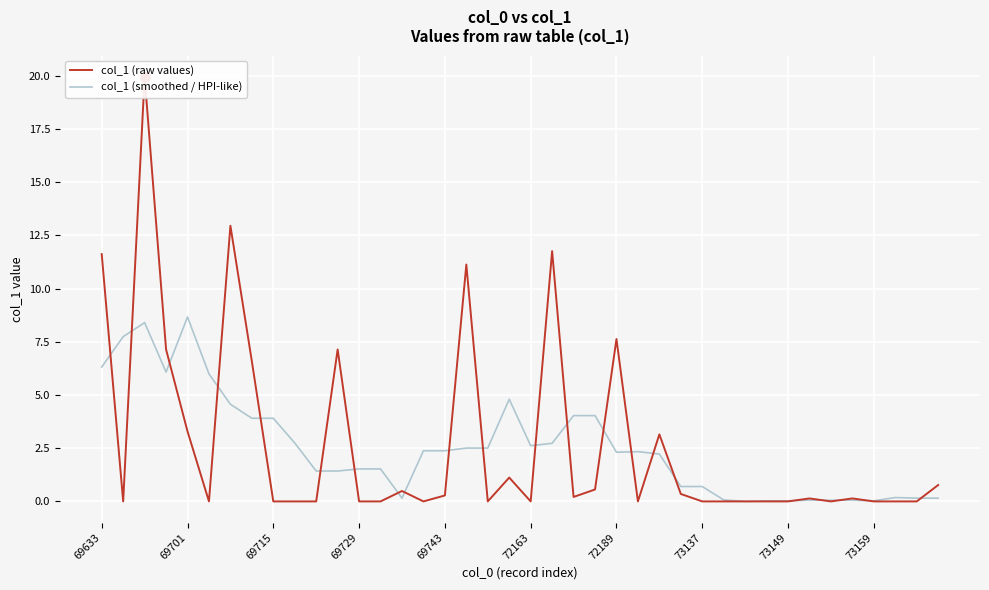

Which series has the largest total across all categories?

col_1 (raw values)